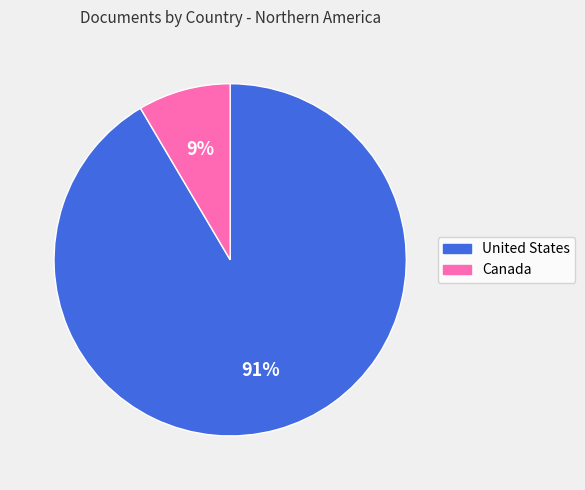

To the nearest percent, what percentage of the pie is Canada?

9%